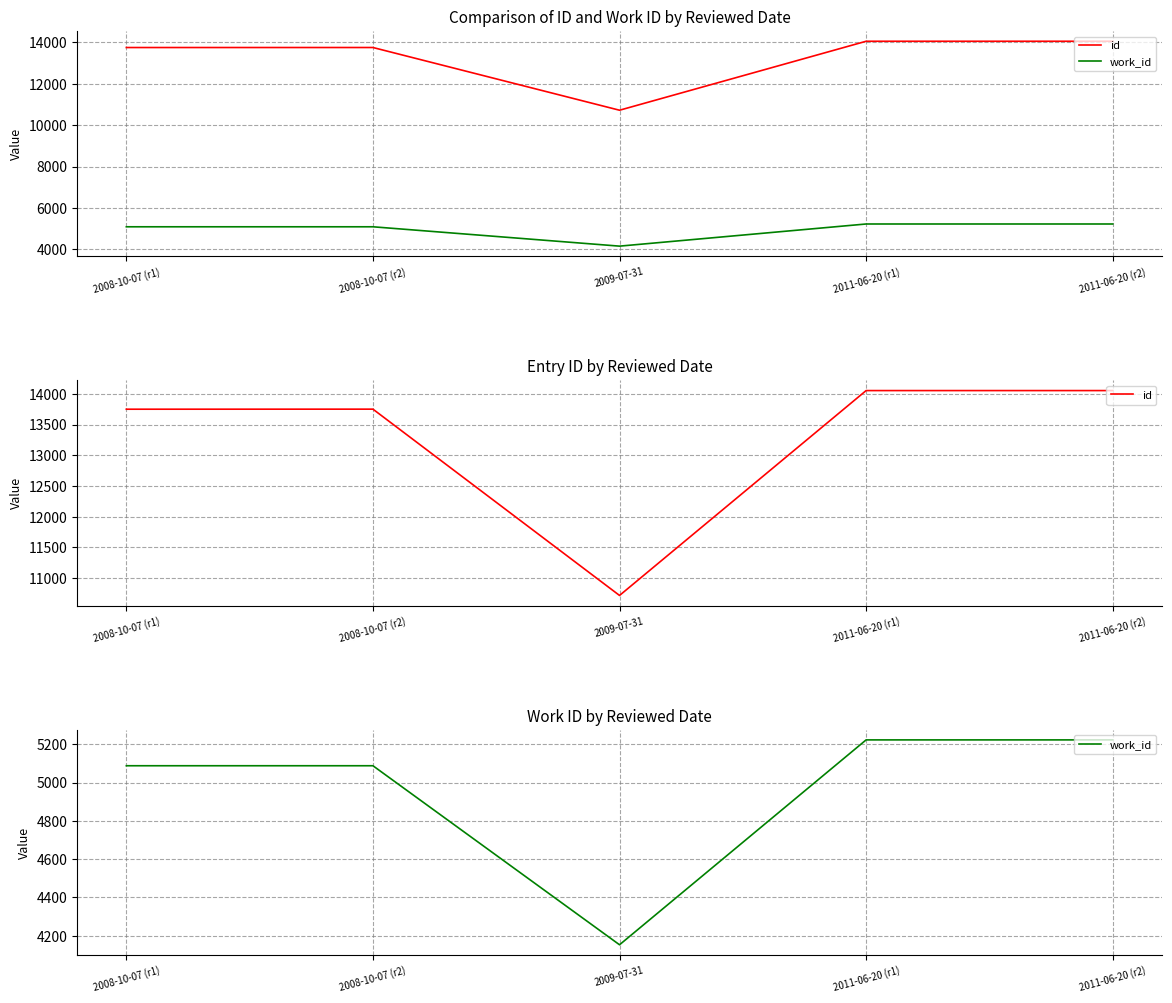

What is the label of the 4th point from the right?

2008-10-07 (r2)